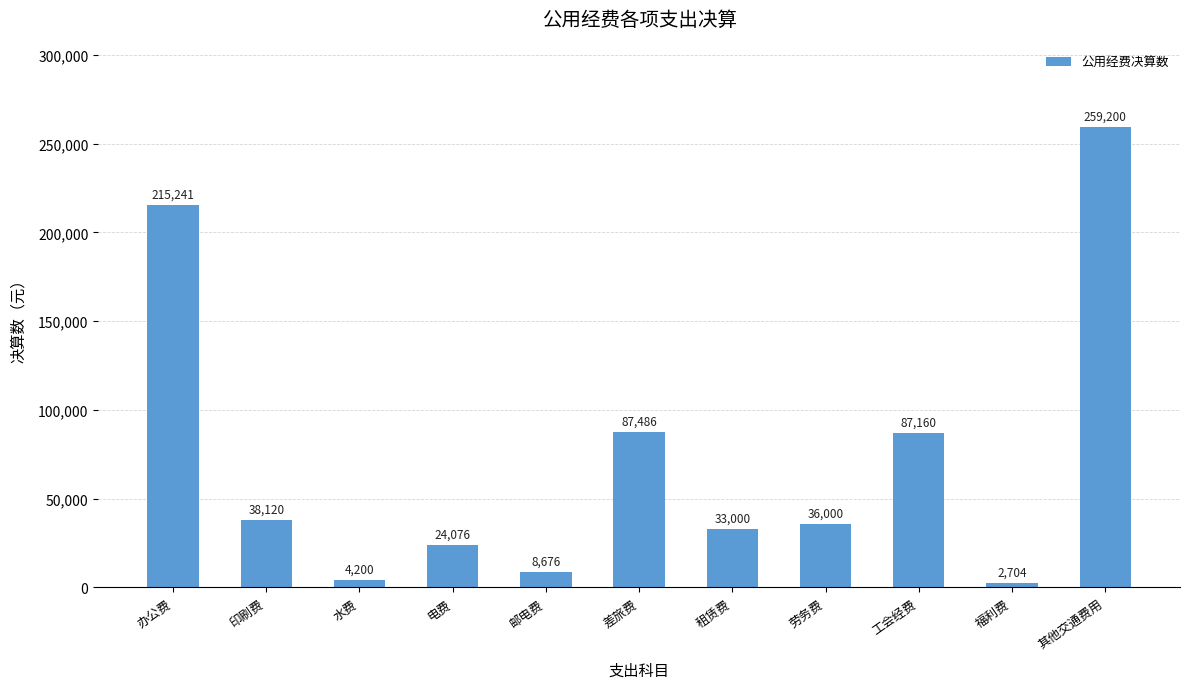

At which label does the data first exceed 36000?

办公费